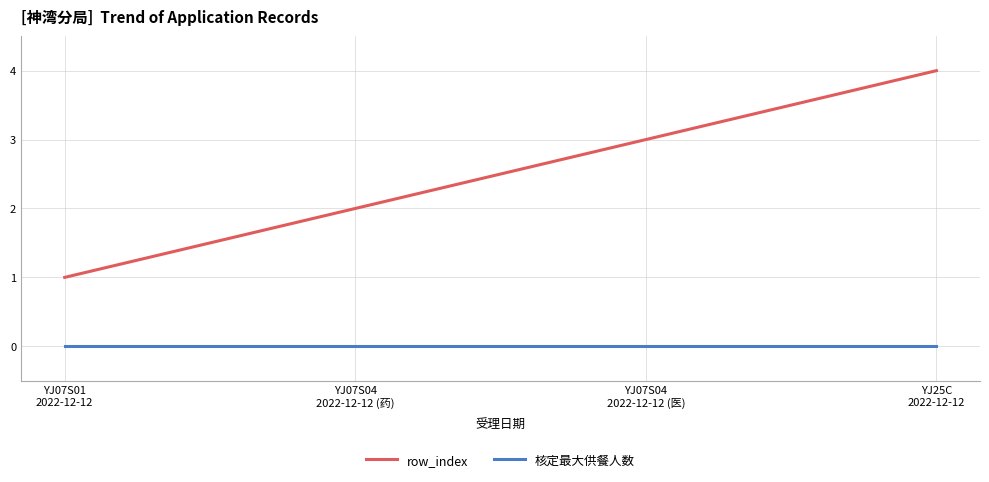

Reading left to right, transcribe all the data shown in this chart.

row_index: 1	2	3	4
核定最大供餐人数: 0	0	0	0